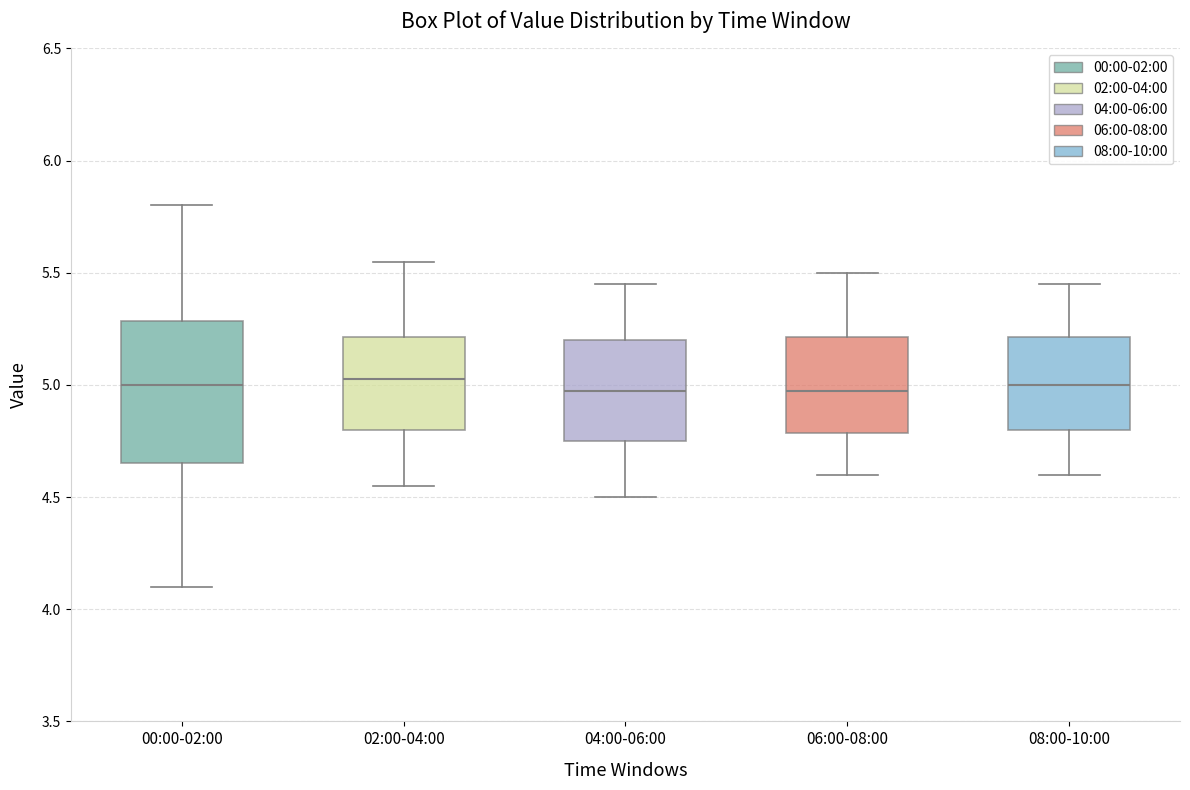

Which box is the tallest, from its lower edge to its upper edge?

00:00-02:00